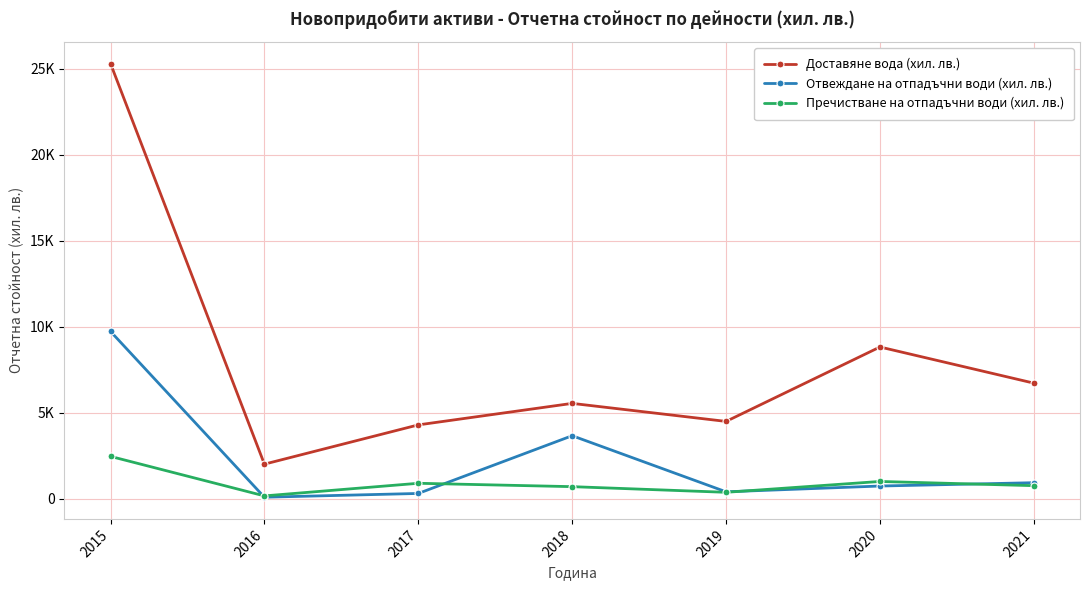

How many interior local valleys does the Отвеждане на отпадъчни води (хил. лв.) series have?

2